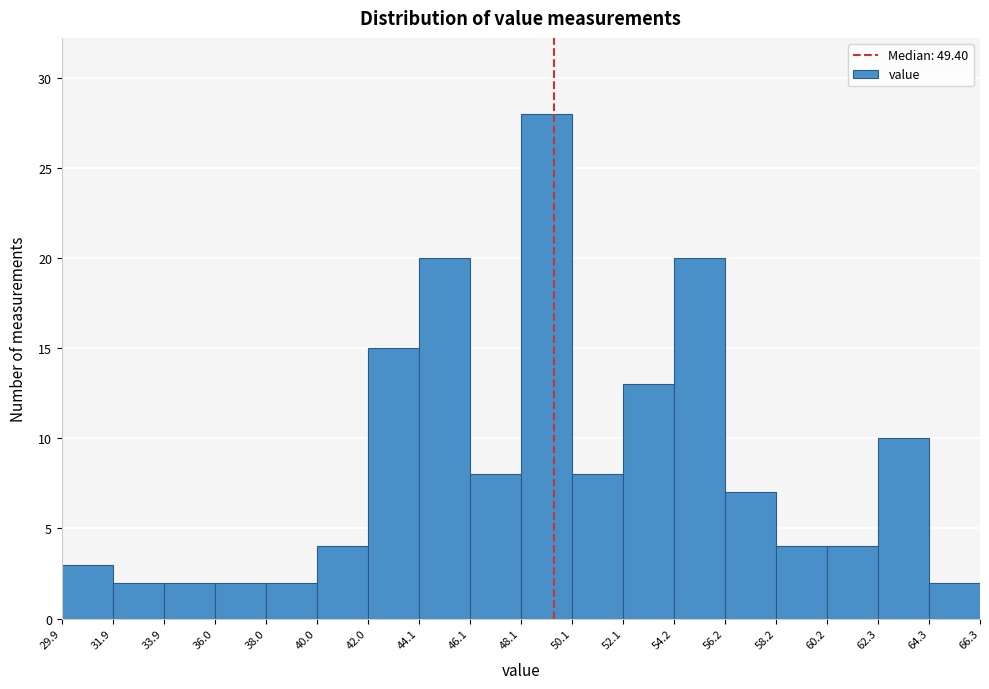

Reading left to right, transcribe this chart: for each bar, give the range it covers on the x-axis and its height. The values are not printed on the chart, so give them approximately, as read against the axis.

29.9 to 31.9: 3
31.9 to 33.9: 2
33.9 to 36.0: 2
36.0 to 38.0: 2
38.0 to 40.0: 2
40.0 to 42.0: 4
42.0 to 44.1: 15
44.1 to 46.1: 20
46.1 to 48.1: 8
48.1 to 50.1: 28
50.1 to 52.1: 8
52.1 to 54.2: 13
54.2 to 56.2: 20
56.2 to 58.2: 7
58.2 to 60.2: 4
60.2 to 62.3: 4
62.3 to 64.3: 10
64.3 to 66.3: 2